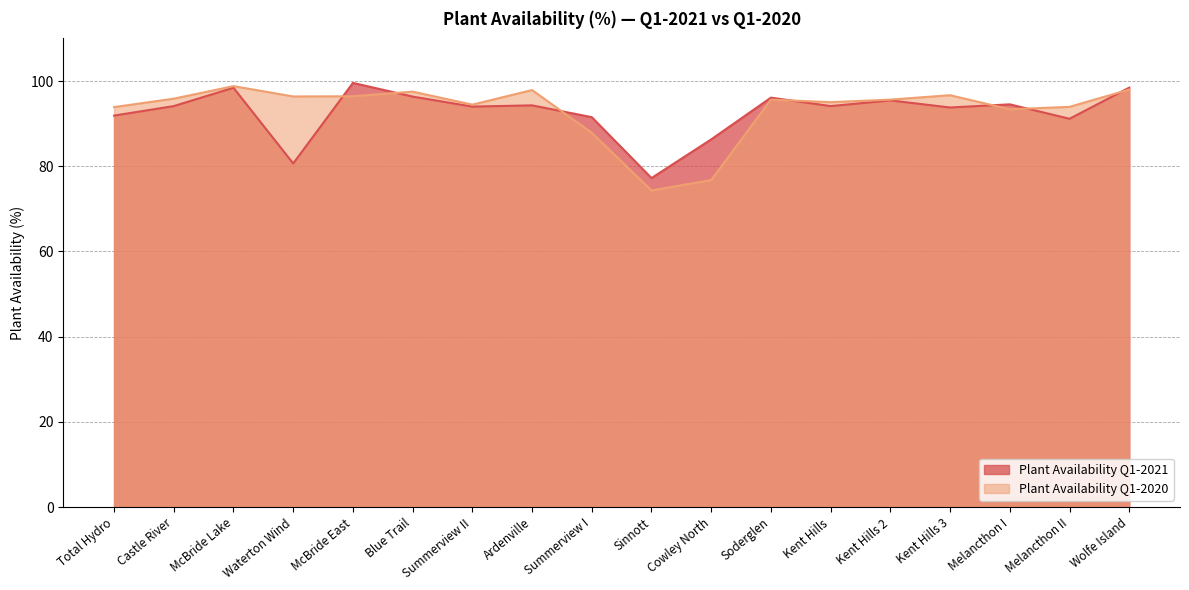

How many intersections are there between Plant Availability Q1-2020 and Plant Availability Q1-2021?

7